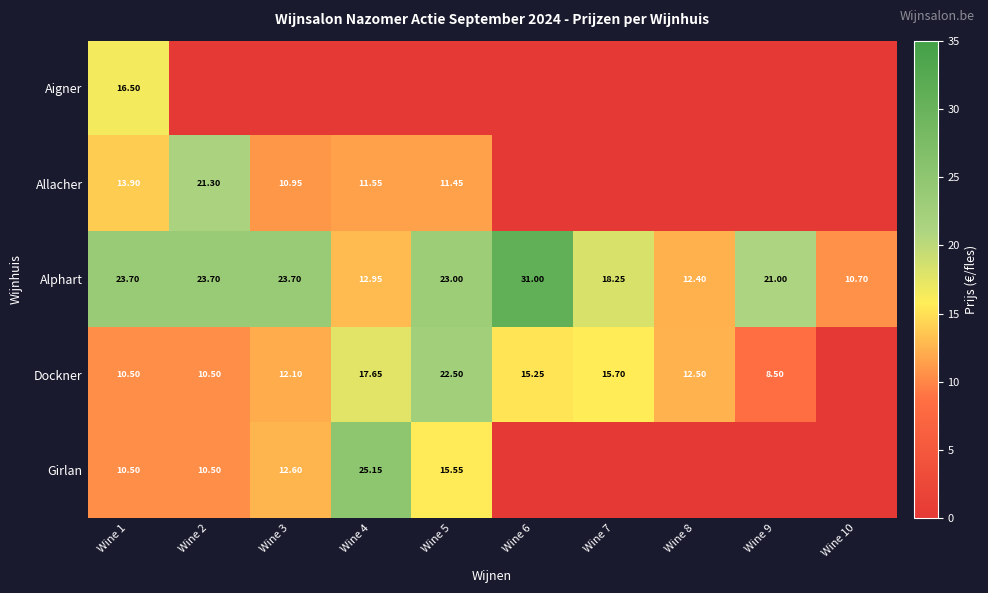

Where does the Girlan series first go above 10?

Wine 1